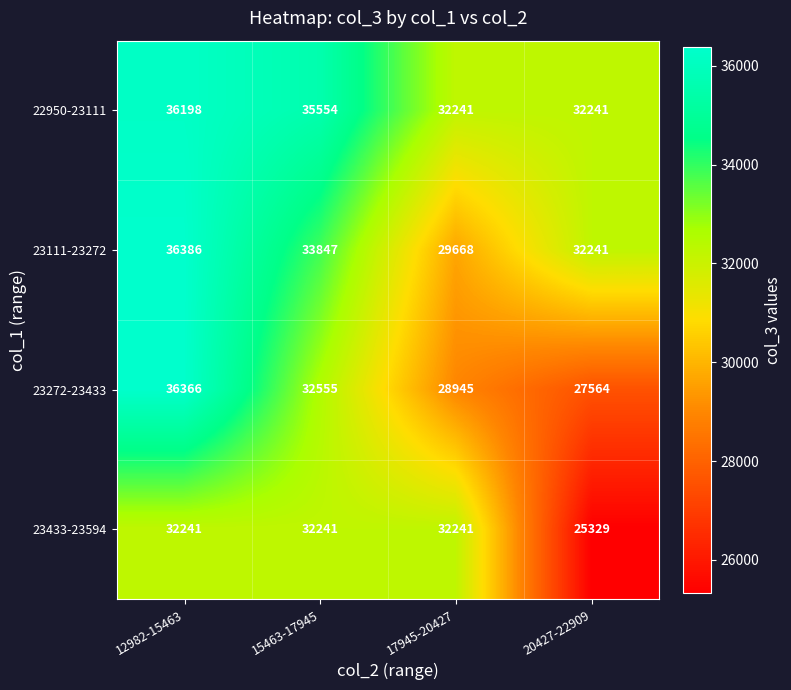

How many series are shown in this chart?

4